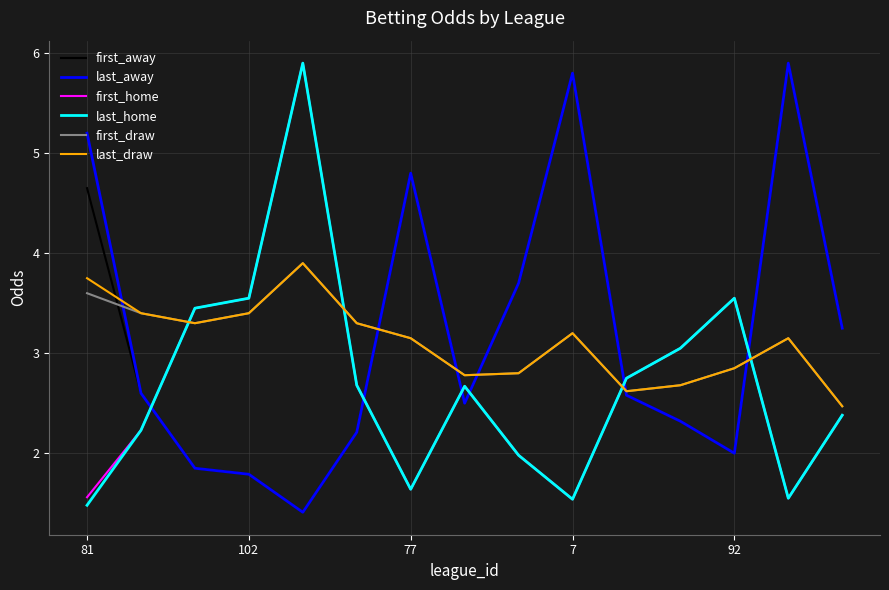

True or false: first_home and first_draw cross at least once.

True